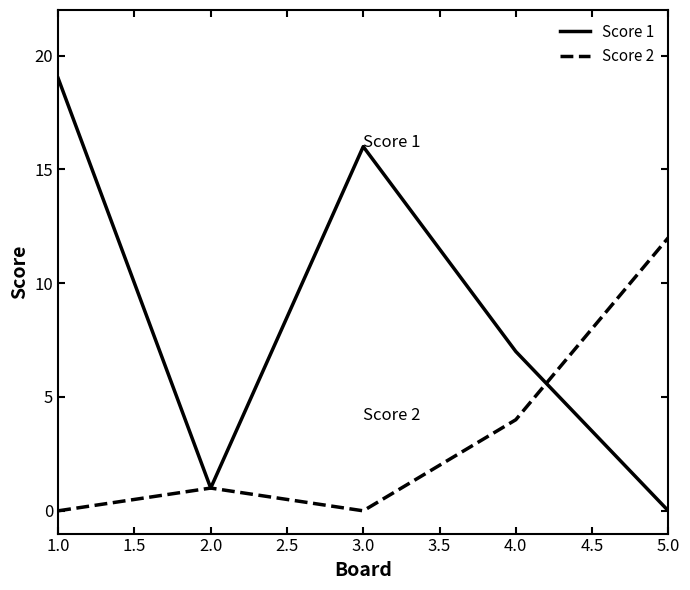

Which series has the widest spread of values?

Score 1